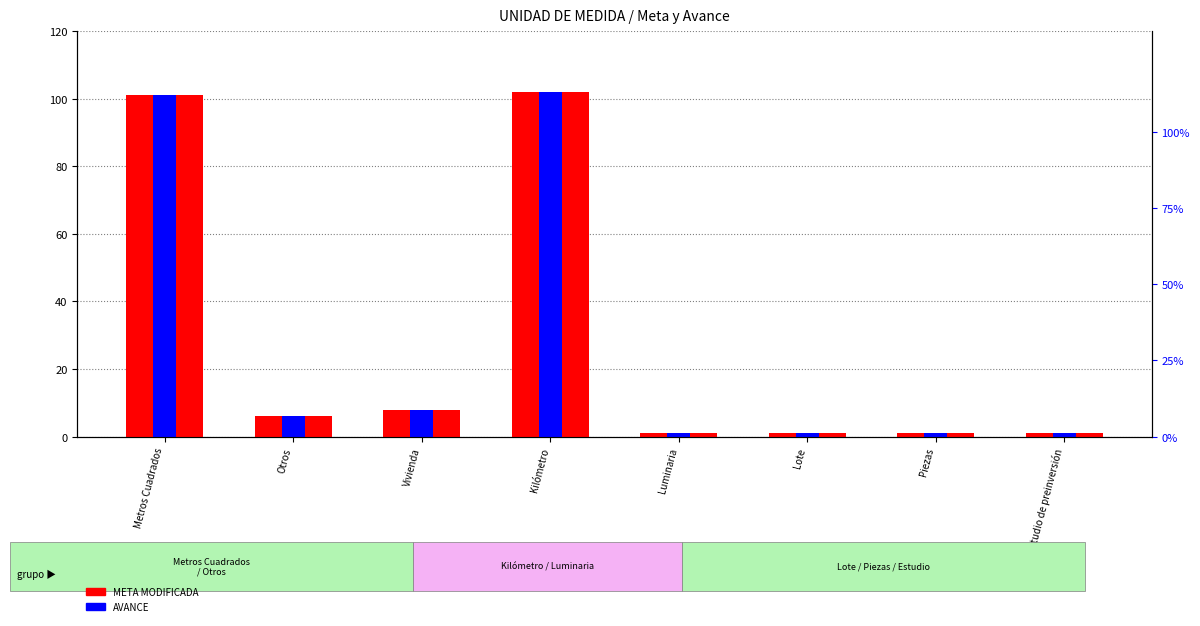

How many data points in META MODIFICADA are above 6?

3